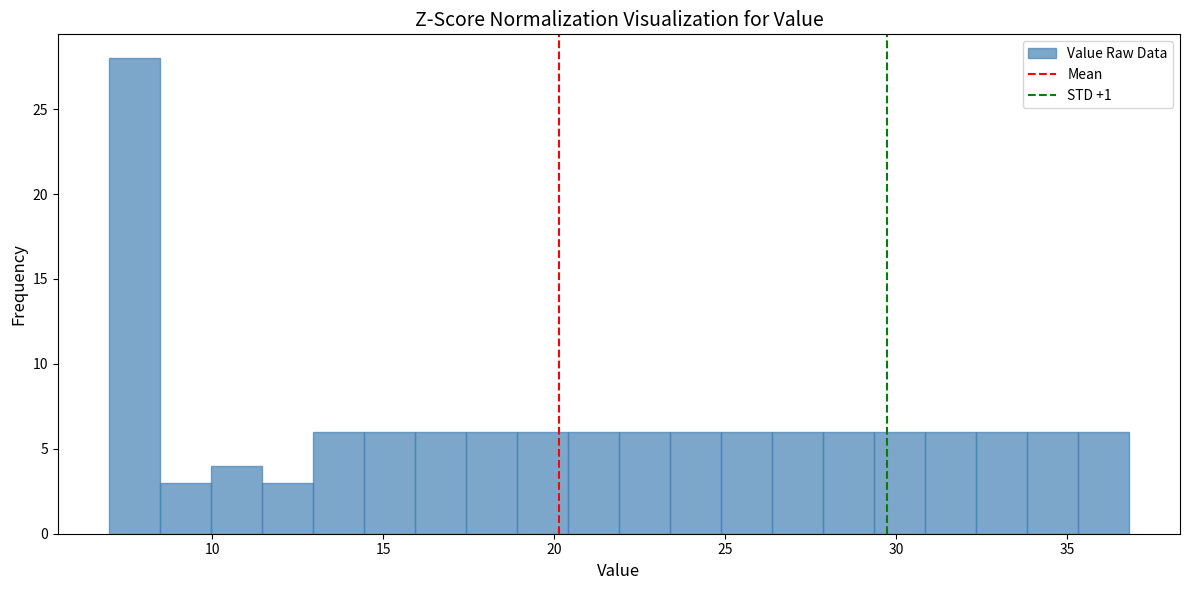

Around what value on the x-axis is the tallest bar? Give the approximate position of its centre, as read against the axis.

7.5